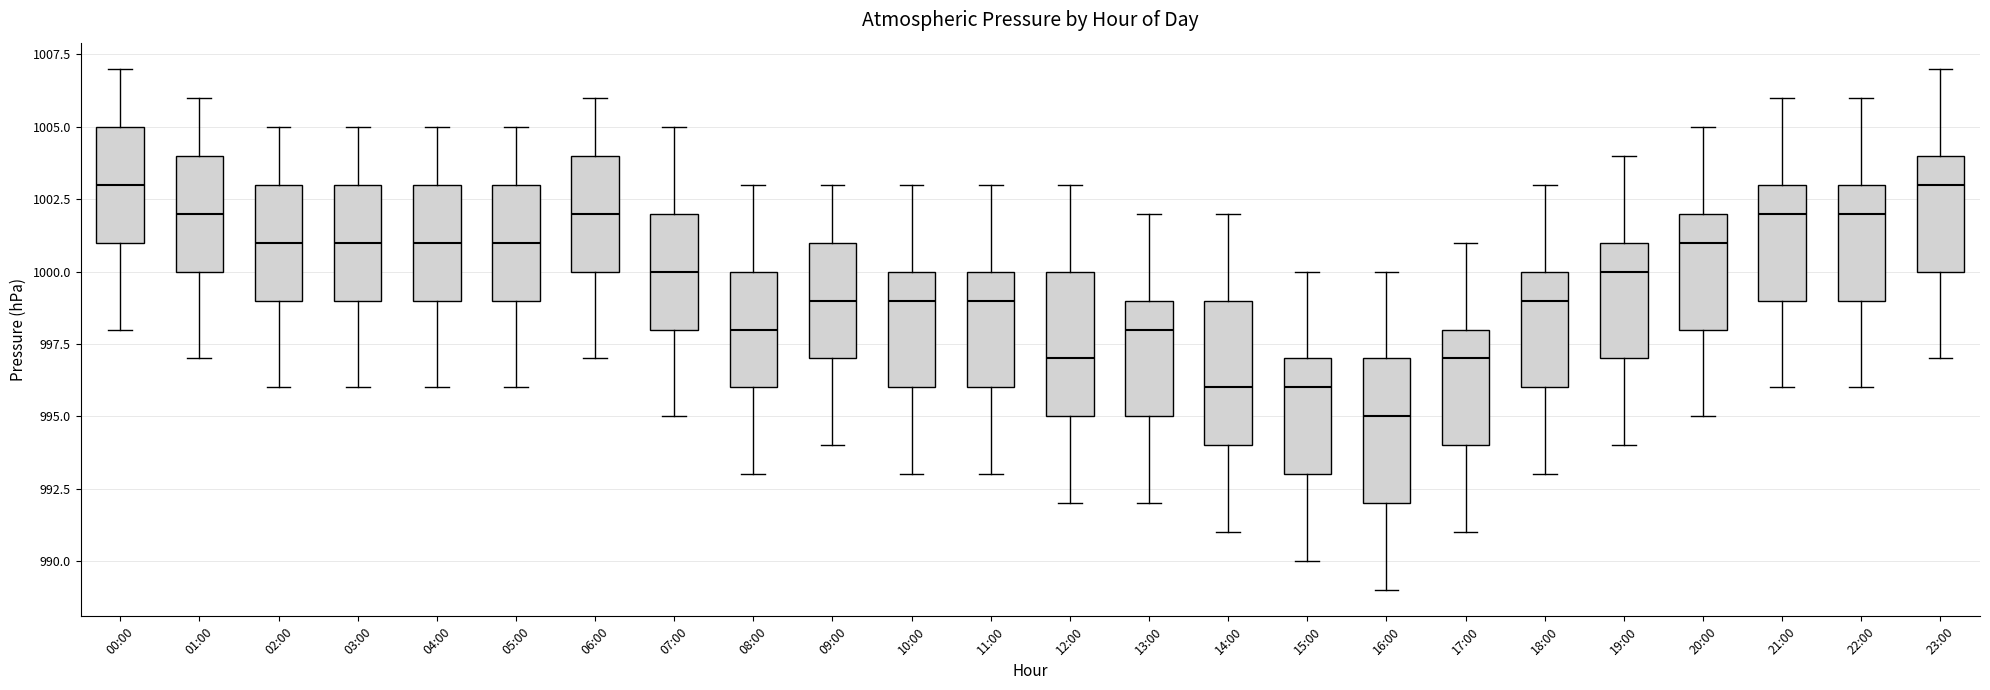

Reading left to right, read every box against the y-axis: the position of its median line, the range the box covers, and the ends of its whiskers. The values are not printed on the chart, so give them approximately, as read against the axis.

00:00: median 1003, box 1001 to 1005, whiskers 998 to 1007
01:00: median 1002, box 1000 to 1004, whiskers 997 to 1006
02:00: median 1001, box 999 to 1003, whiskers 996 to 1005
03:00: median 1001, box 999 to 1003, whiskers 996 to 1005
04:00: median 1001, box 999 to 1003, whiskers 996 to 1005
05:00: median 1001, box 999 to 1003, whiskers 996 to 1005
06:00: median 1002, box 1000 to 1004, whiskers 997 to 1006
07:00: median 1000, box 998 to 1002, whiskers 995 to 1005
08:00: median 998, box 996 to 1000, whiskers 993 to 1003
09:00: median 999, box 997 to 1001, whiskers 994 to 1003
10:00: median 999, box 996 to 1000, whiskers 993 to 1003
11:00: median 999, box 996 to 1000, whiskers 993 to 1003
12:00: median 997, box 995 to 1000, whiskers 992 to 1003
13:00: median 998, box 995 to 999, whiskers 992 to 1002
14:00: median 996, box 994 to 999, whiskers 991 to 1002
15:00: median 996, box 993 to 997, whiskers 990 to 1000
16:00: median 995, box 992 to 997, whiskers 989 to 1000
17:00: median 997, box 994 to 998, whiskers 991 to 1001
18:00: median 999, box 996 to 1000, whiskers 993 to 1003
19:00: median 1000, box 997 to 1001, whiskers 994 to 1004
20:00: median 1001, box 998 to 1002, whiskers 995 to 1005
21:00: median 1002, box 999 to 1003, whiskers 996 to 1006
22:00: median 1002, box 999 to 1003, whiskers 996 to 1006
23:00: median 1003, box 1000 to 1004, whiskers 997 to 1007